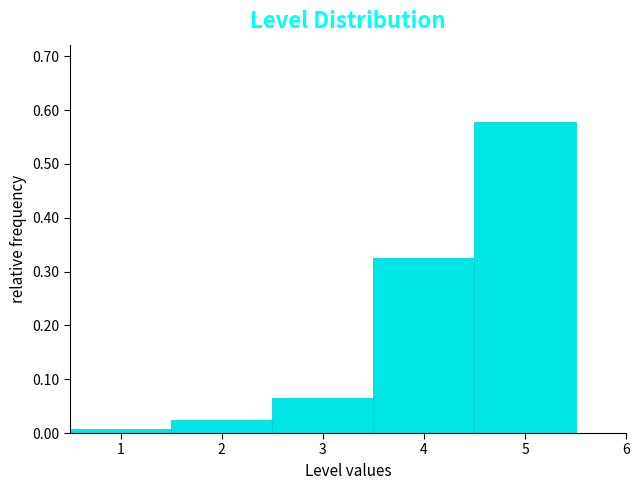

Which range on the x-axis has the tallest bar?

4.5 to 5.5